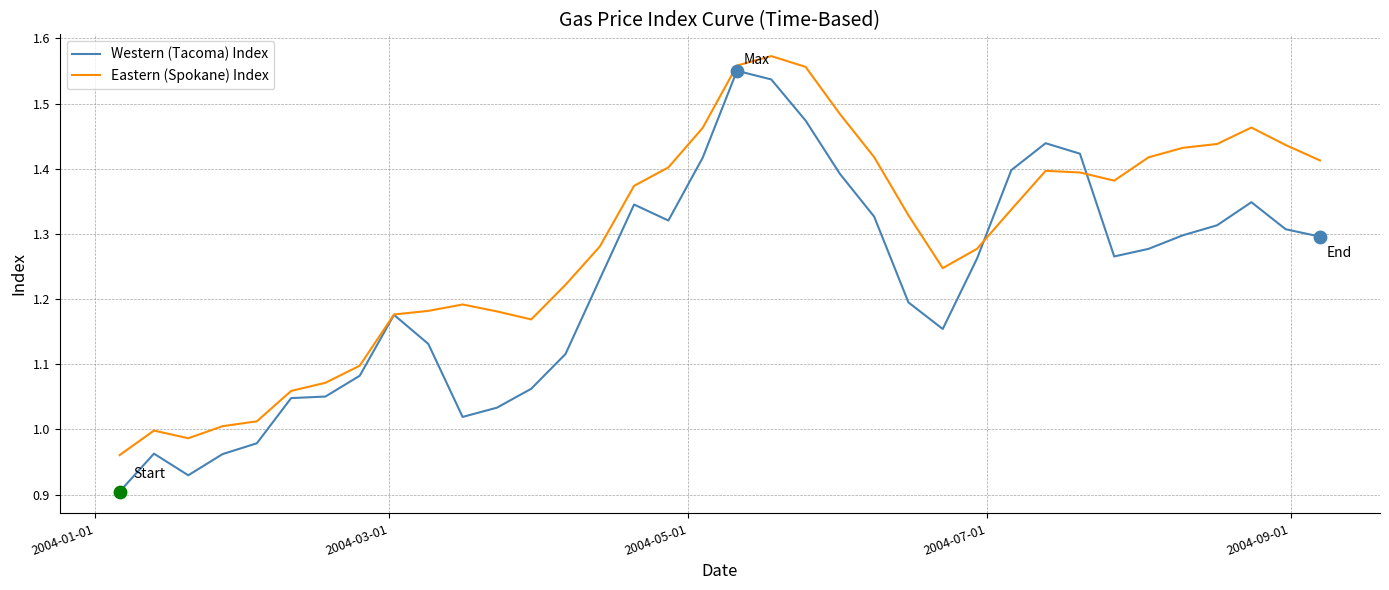

Which series has the largest total across all categories?

Eastern (Spokane) Index